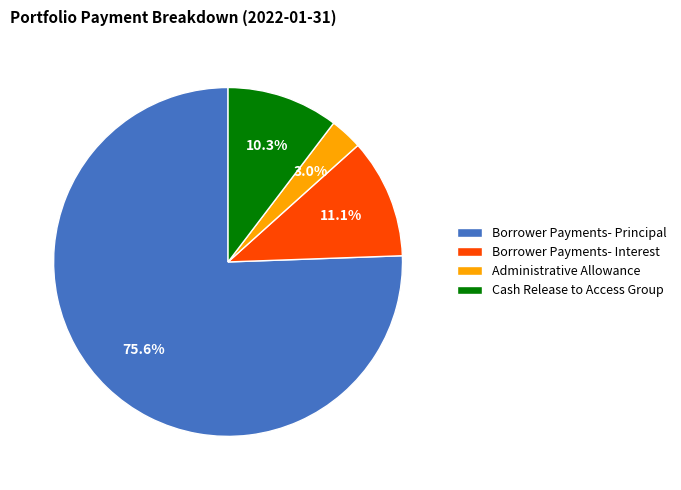

Which category has the smallest portion of the pie?

Administrative Allowance